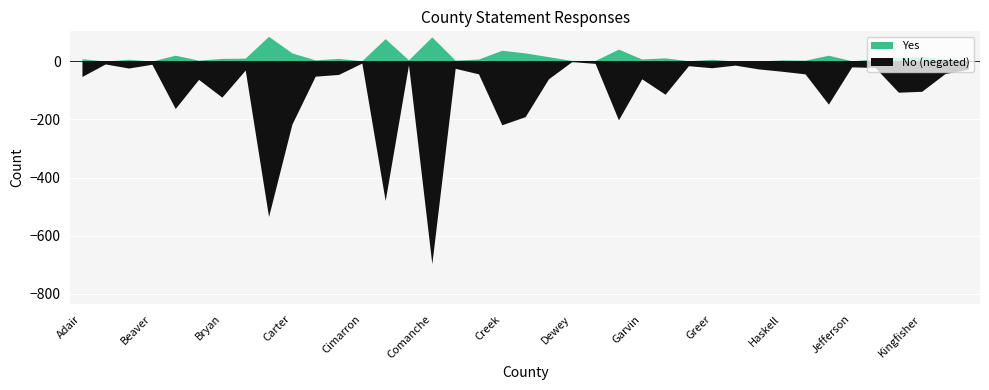

Rank the categories by No value from highest to lowest.

Comanche, Canadian, Cleveland, Creek, Carter, Garfield, Custer, Beckham, Jackson, Bryan, Grady, Kay, Kingfisher, Blaine, Delaware, Garvin, Adair, Cherokee, Choctaw, Craig, Hughes, Kiowa, Haskell, Caddo, Latimer, Harper, Cotton, Atoka, Greer, Johnston, Jefferson, Grant, Harmon, Coal, Beaver, Alfalfa, Ellis, Cimarron, Dewey